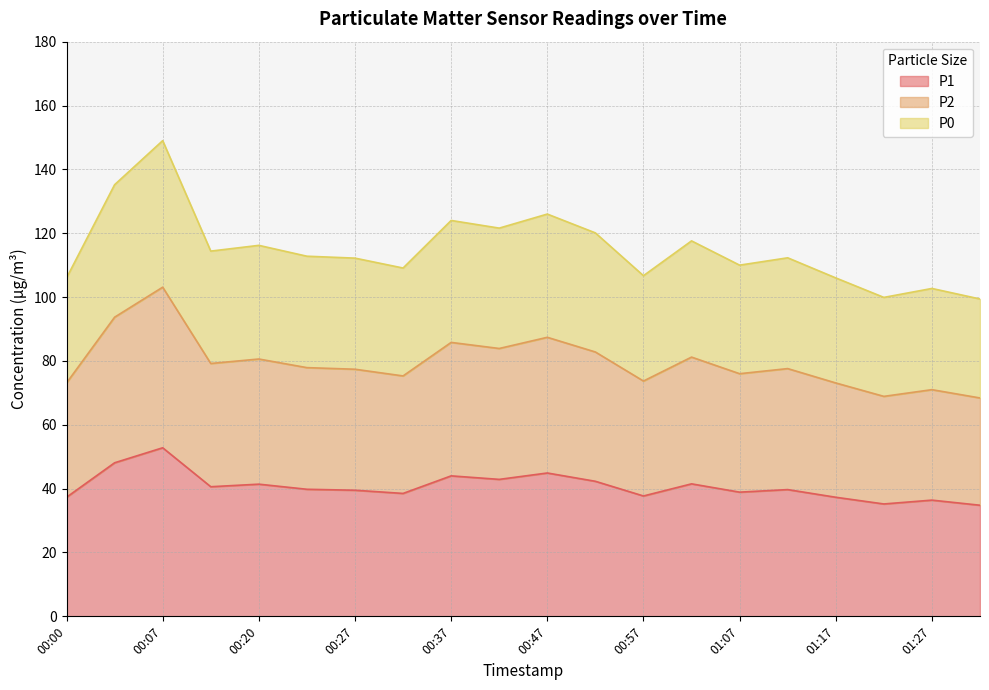

Which series has the widest spread of values?

P2